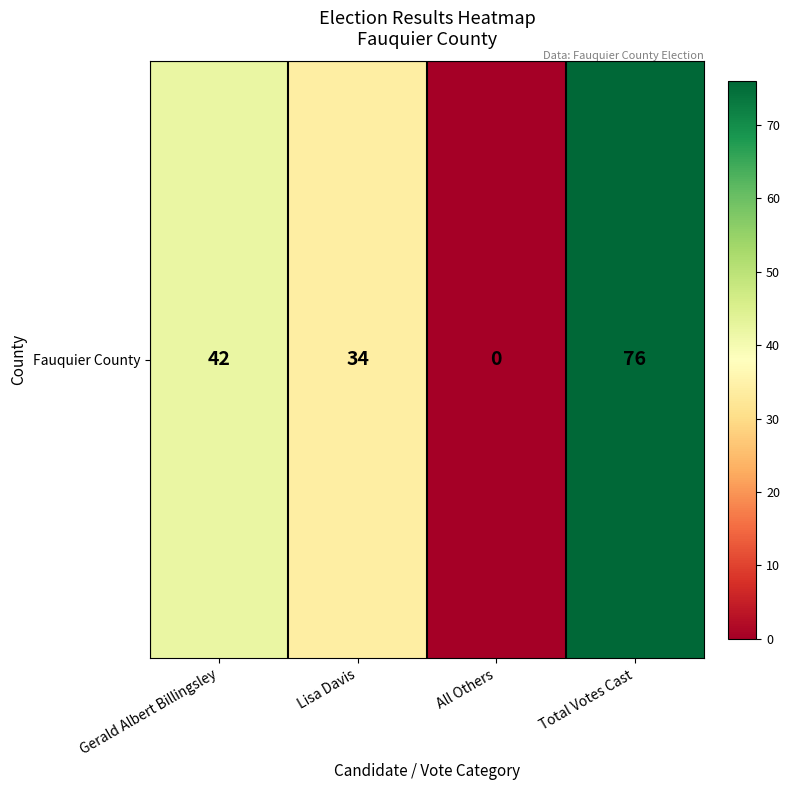

Rank the categories by value from highest to lowest.

Total Votes Cast, Gerald Albert Billingsley, Lisa Davis, All Others